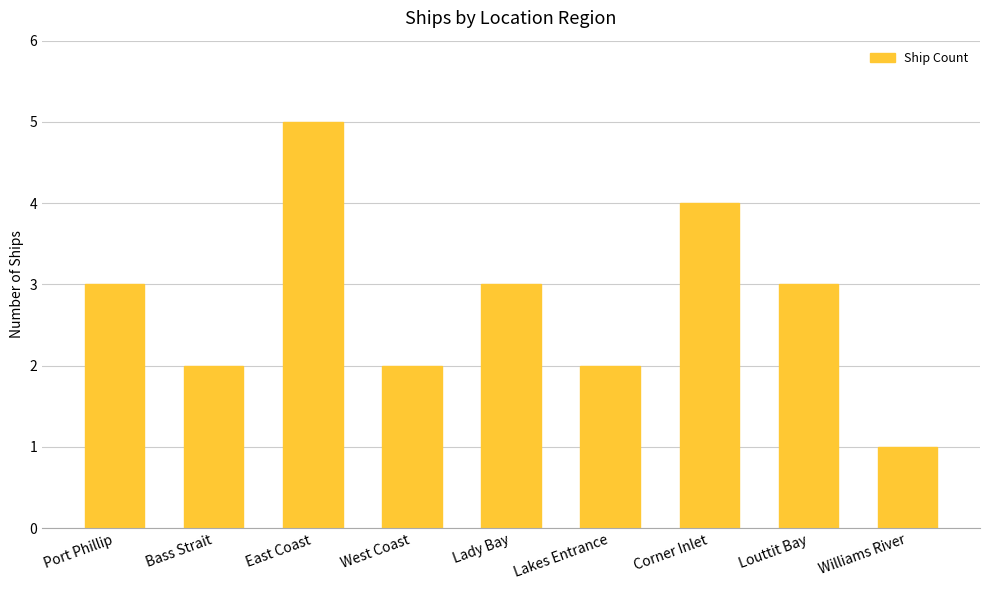

What is the sum of all values?

25